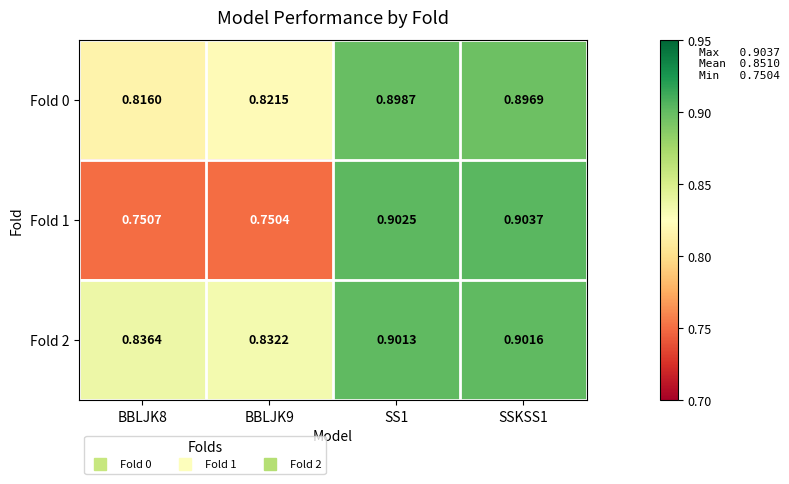

At which category does the chart reach its minimum across all series?

BBLJK9